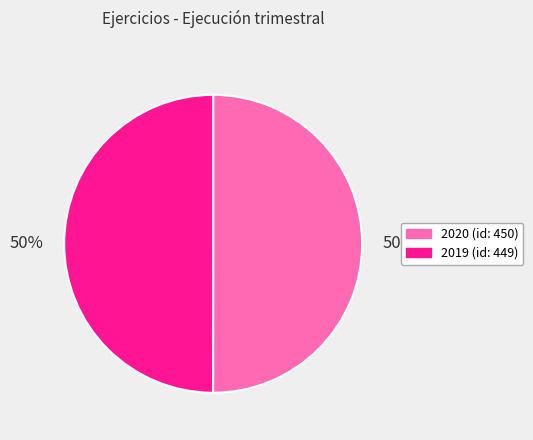

To the nearest percent, what is the average slice percentage?

50%